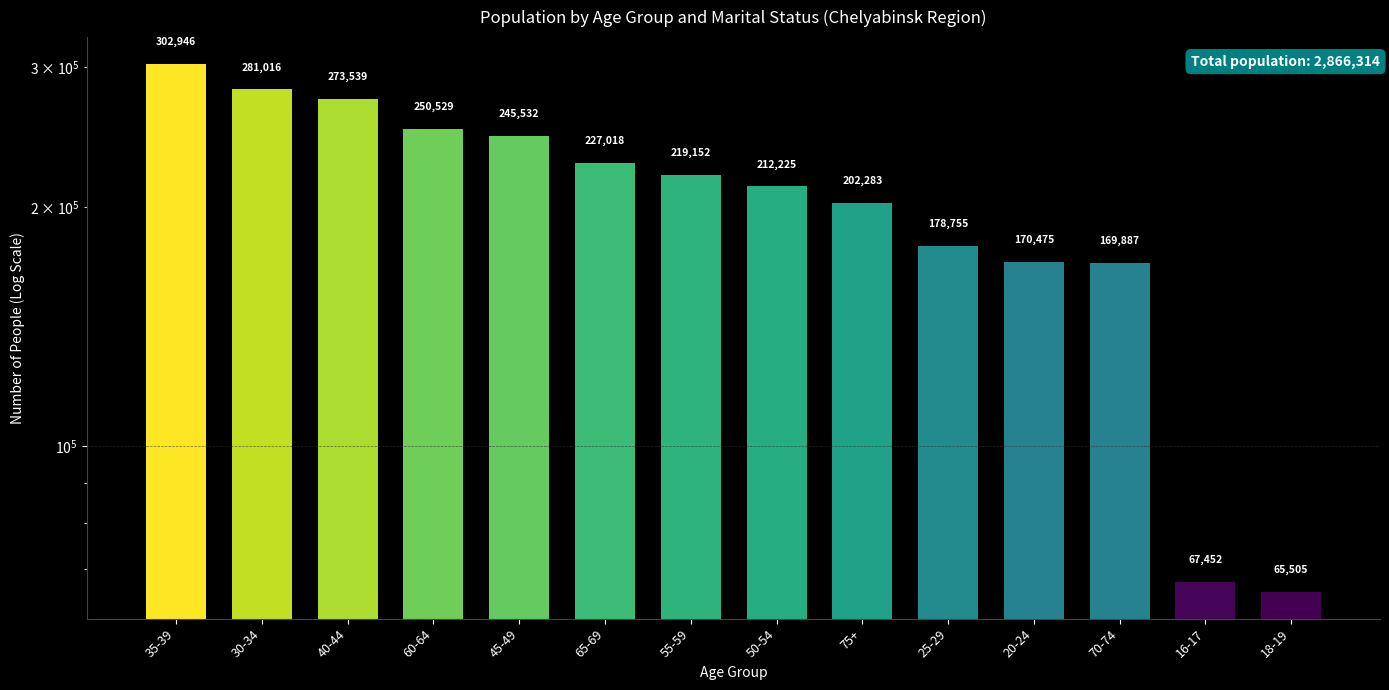

True or false: the data shows 315029 at 50-54.

False